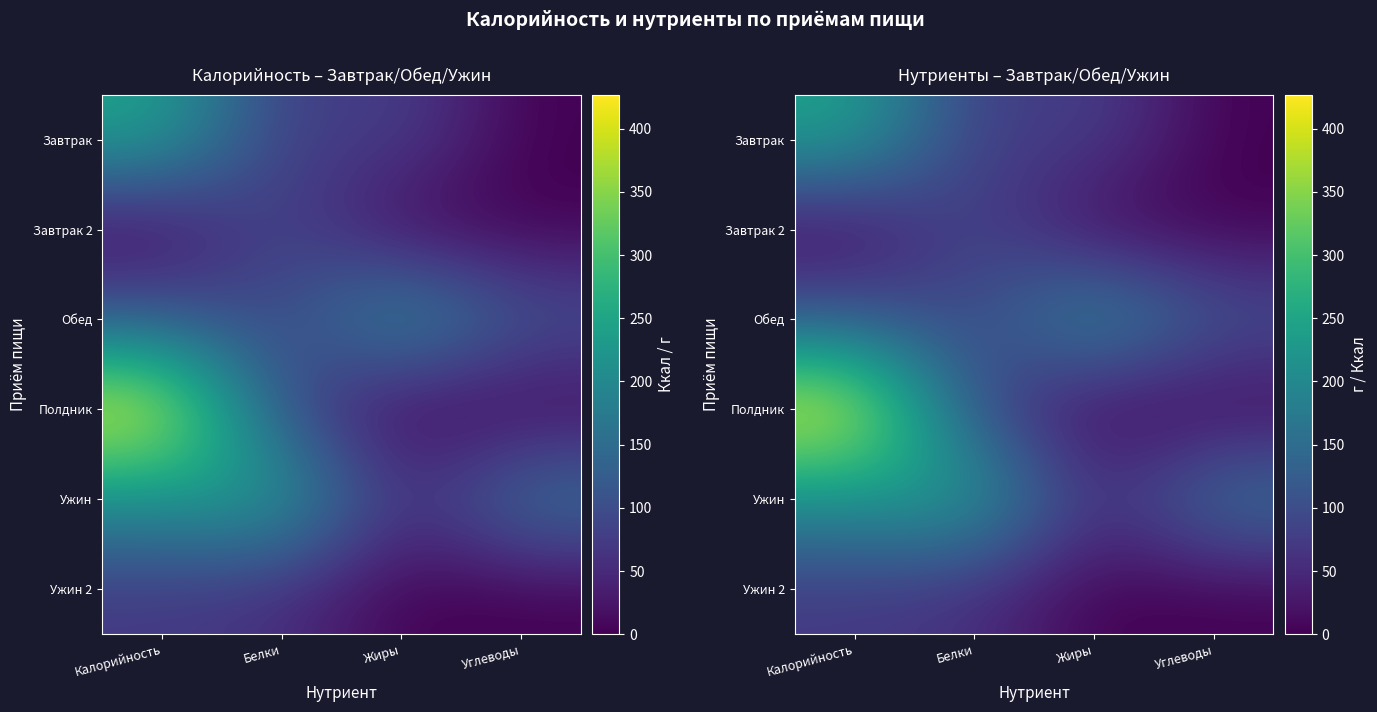

At which label does Ужин 2 reach its minimum?

Жиры